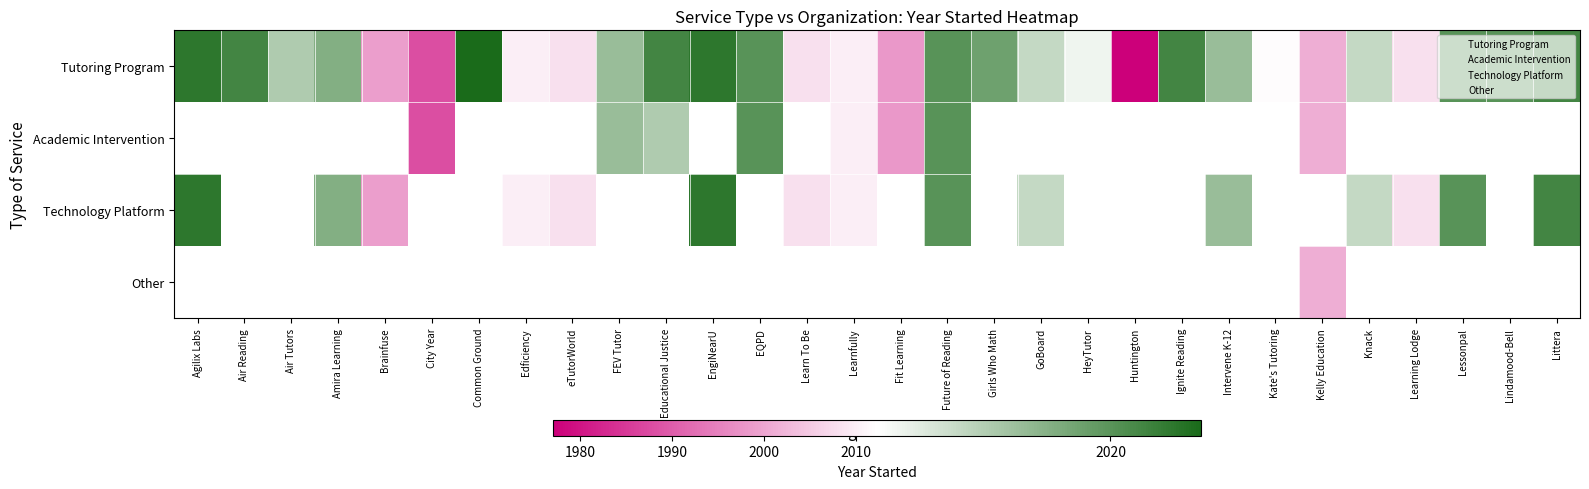

What is the minimum value shown in the chart?

1977.0